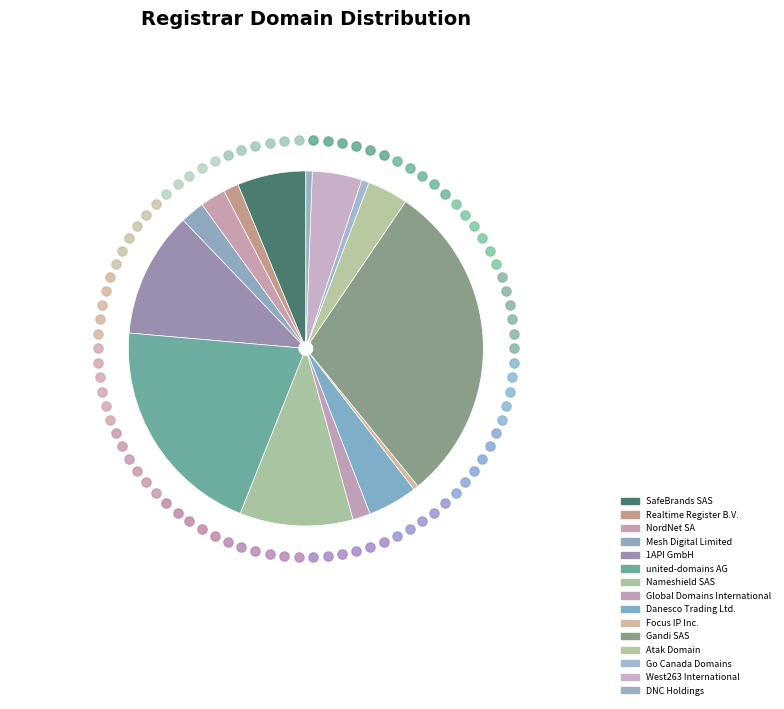

To the nearest percent, what portion does Realtime Register B.V. represent?

1%